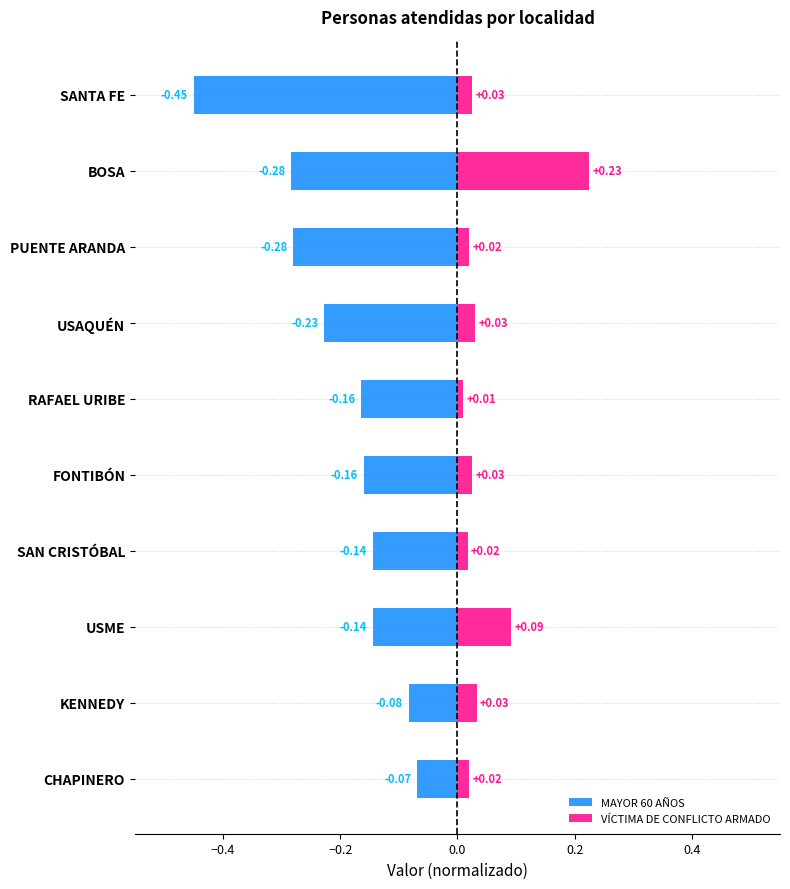

The VÍCTIMA DE CONFLICTO ARMADO series shows 0.0 at RAFAEL URIBE. True or false?

True